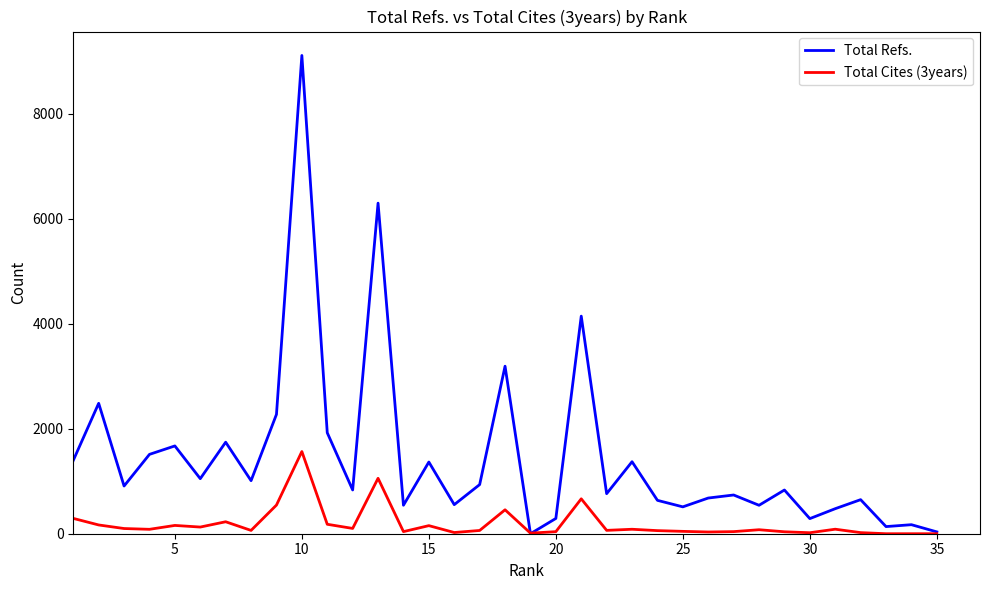

What is the greatest value displayed?

9113